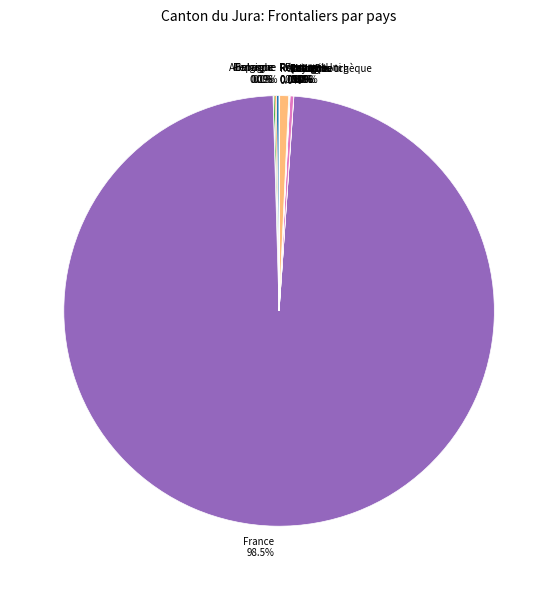

Does any single category account for the majority?

Yes